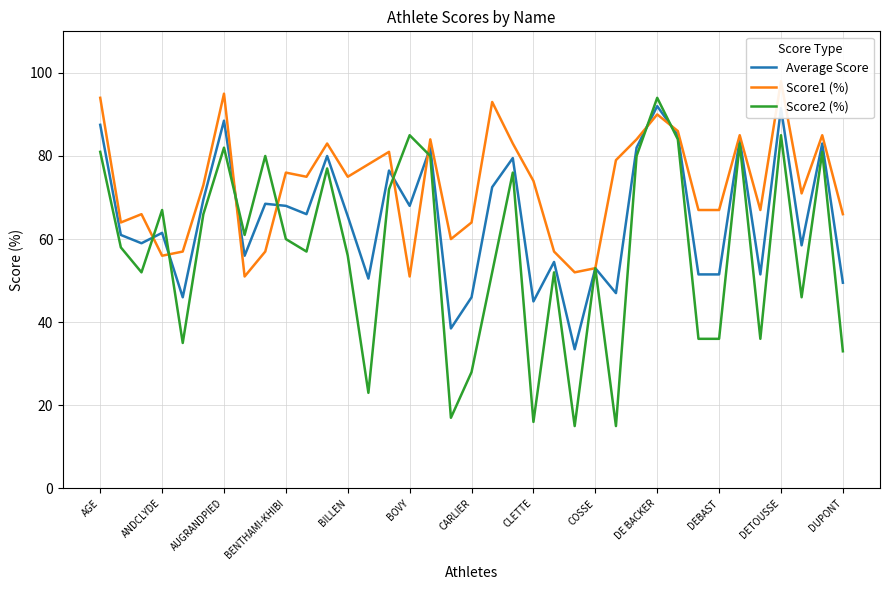

What is the maximum value for Score2 (%)?

94.0